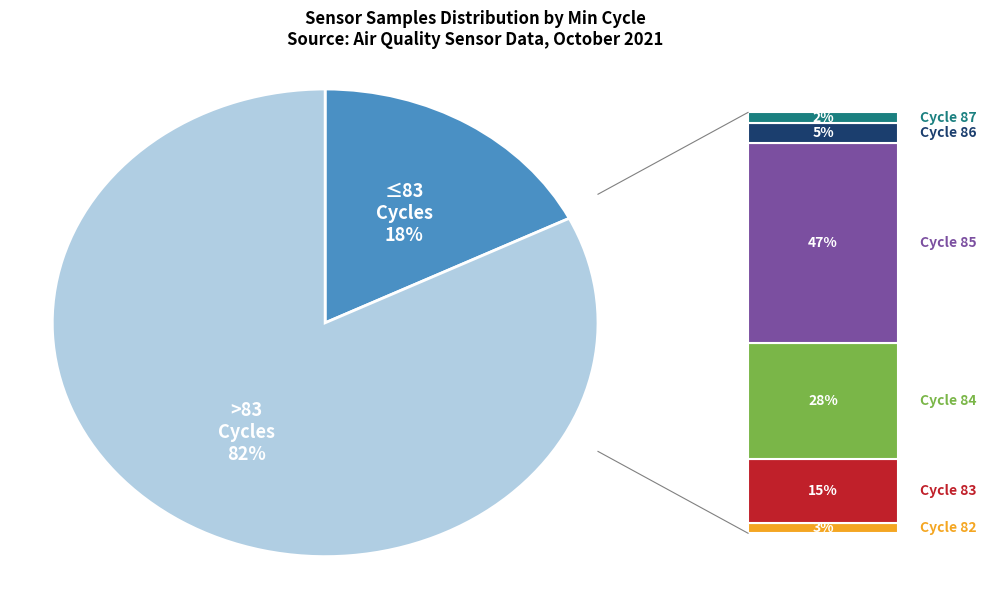

Is there any slice that represents more than half of the pie?

Yes